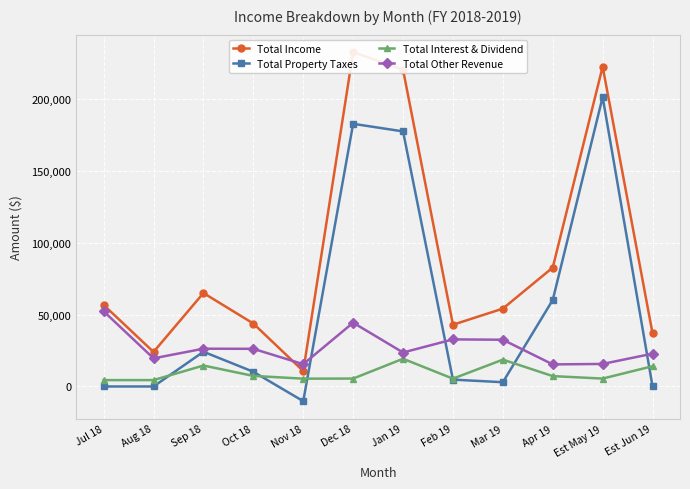

Is it true that Total Property Taxes equals 7061.1 at Feb 19?

False